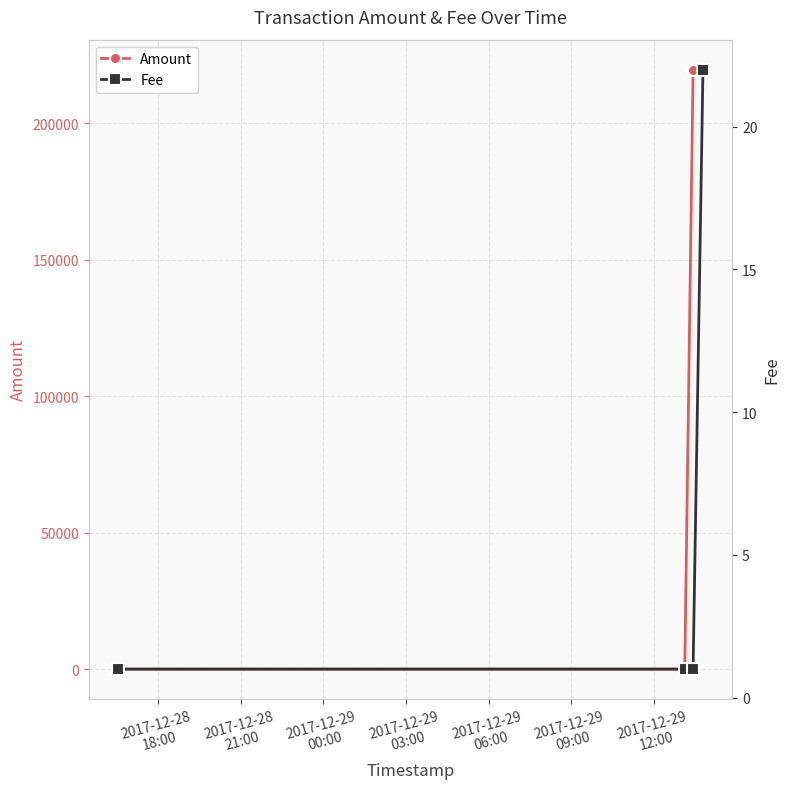

True or false: Amount has more than 2 interior local peaks.

False